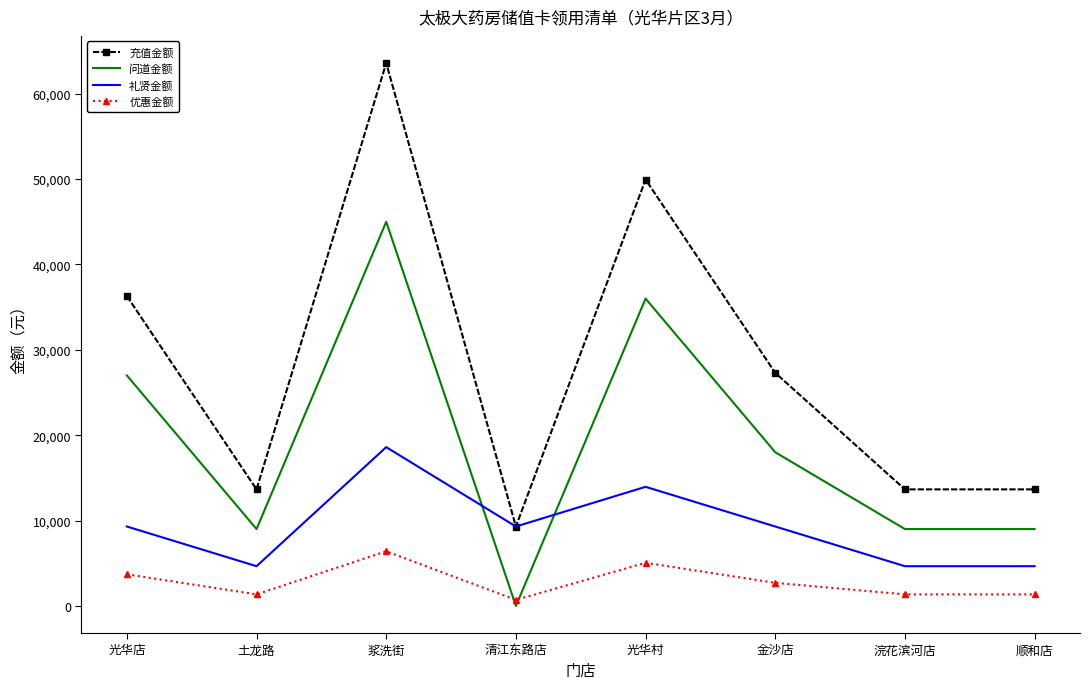

True or false: 优惠金额 and 充值金额 intersect in this chart.

False